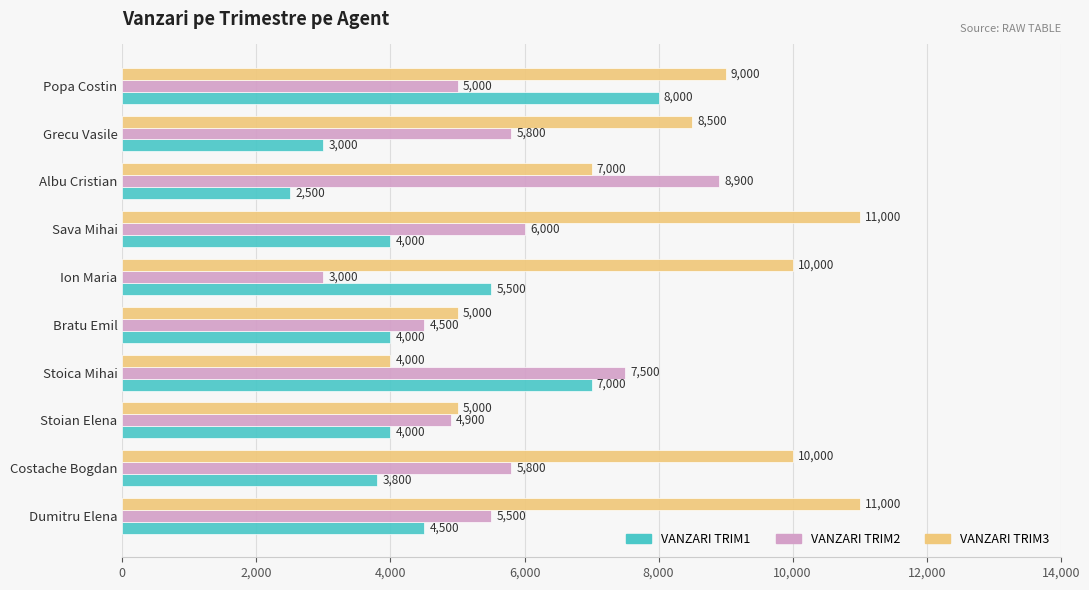

At which label is VANZARI TRIM2 closest to 5950?

Sava Mihai